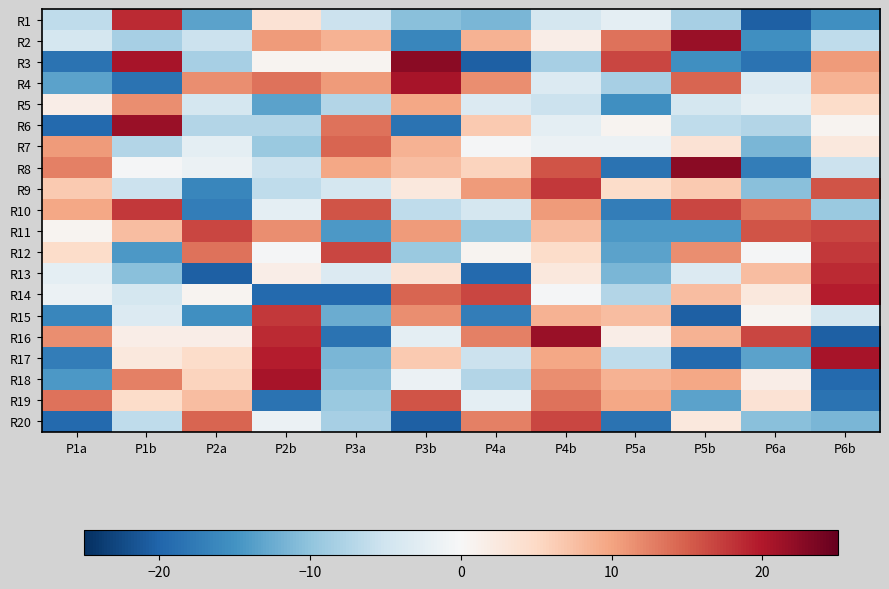

Rank the series by their maximum value, from highest to lowest.

R3, R8, R2, R6, R16, R4, R17, R18, R14, R1, R13, R9, R10, R12, R15, R11, R20, R19, R7, R5